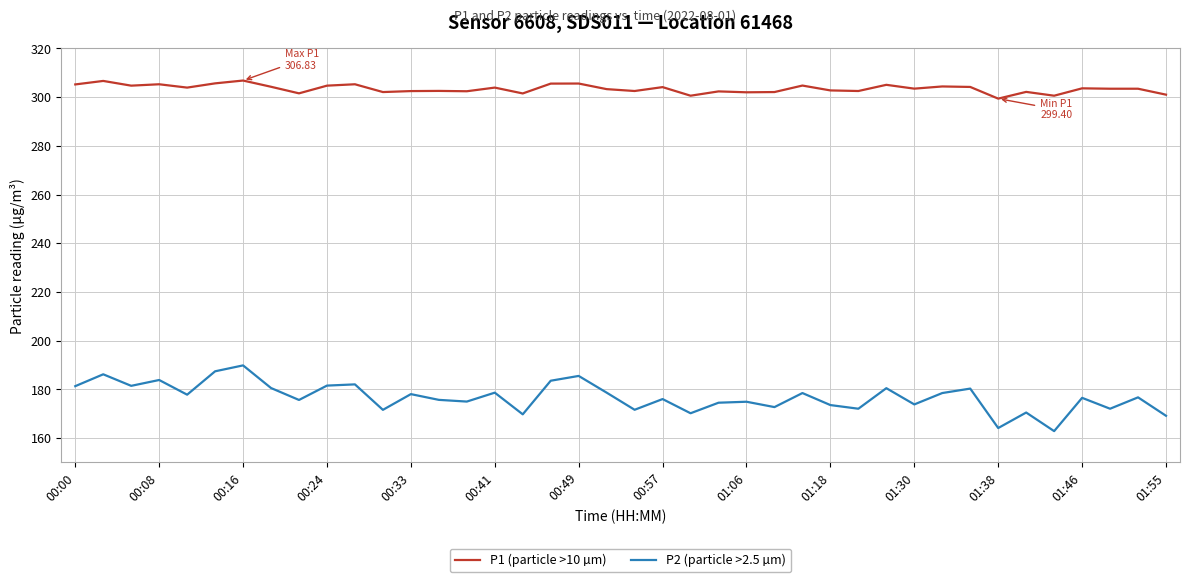

What is the greatest value displayed?

306.8